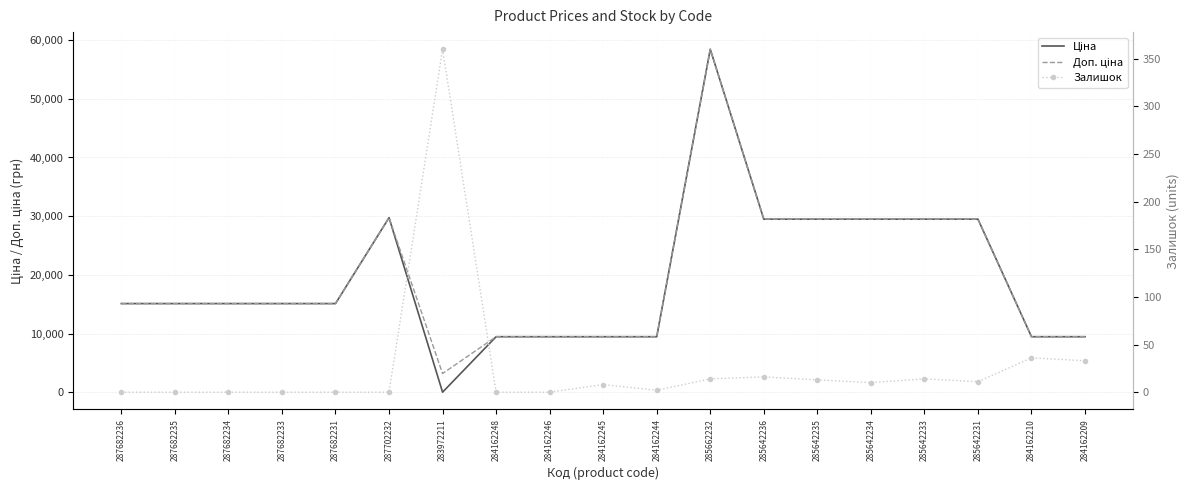

Reading left to right, list all the values displayed in this chart.

Ціна: 287682236=15120.0	287682235=15120.0	287682234=15120.0	287682233=15120.0	287682231=15120.0	287702232=29747.2	283972211=32.0	284162248=9480.1	284162246=9480.1	284162245=9480.1	284162244=9480.1	285662232=58426.5	285642236=29491.5	285642235=29491.5	285642234=29491.5	285642233=29491.5	285642231=29491.5	284162210=9480.1	284162209=9480.1
Доп. ціна: 287682236=15120.0	287682235=15120.0	287682234=15120.0	287682233=15120.0	287682231=15120.0	287702232=29747.2	283972211=3205.0	284162248=9480.1	284162246=9480.1	284162245=9480.1	284162244=9480.1	285662232=58426.5	285642236=29491.5	285642235=29491.5	285642234=29491.5	285642233=29491.5	285642231=29491.5	284162210=9480.1	284162209=9480.1
Залишок: 287682236=0.0	287682235=0.0	287682234=0.0	287682233=0.0	287682231=0.0	287702232=0.0	283972211=360.0	284162248=0.0	284162246=0.0	284162245=8.0	284162244=2.0	285662232=14.0	285642236=16.0	285642235=13.0	285642234=10.0	285642233=14.0	285642231=11.0	284162210=36.0	284162209=33.0